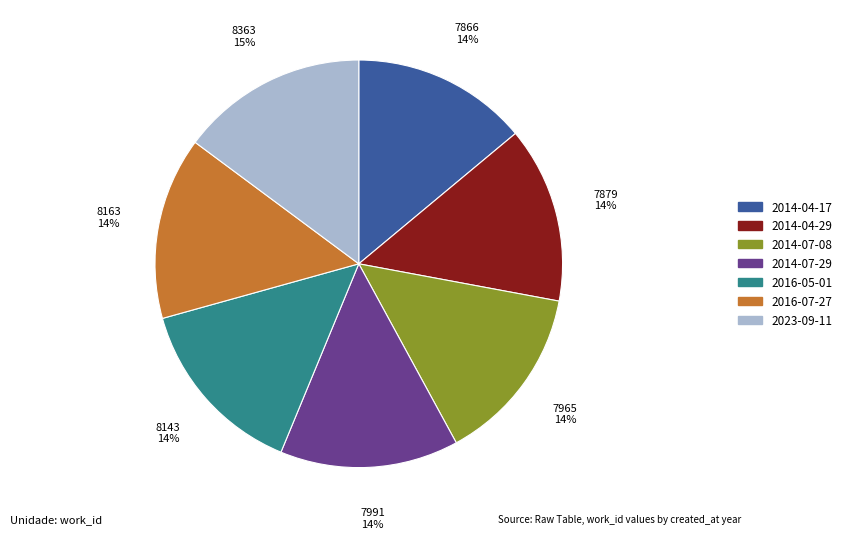

To the nearest percent, what is the average slice percentage?

14%